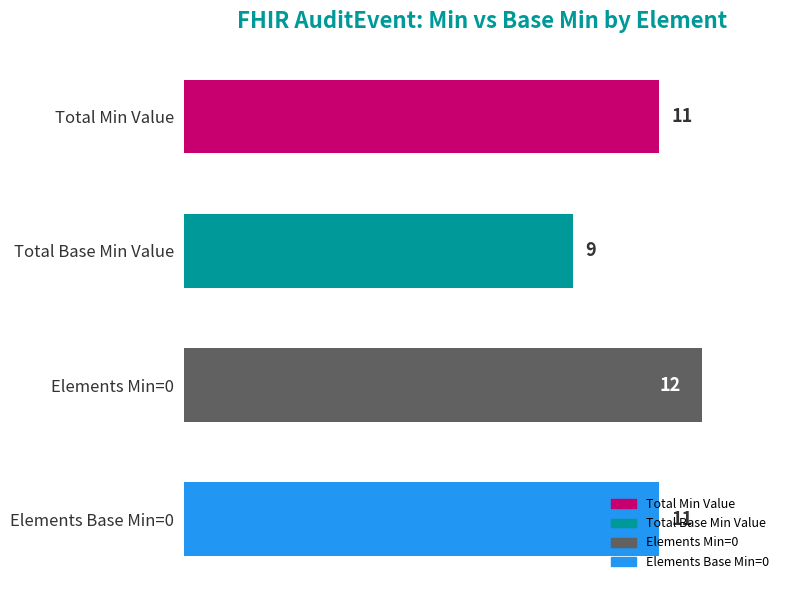

What is the approximate value at Elements Base Min=0?

11